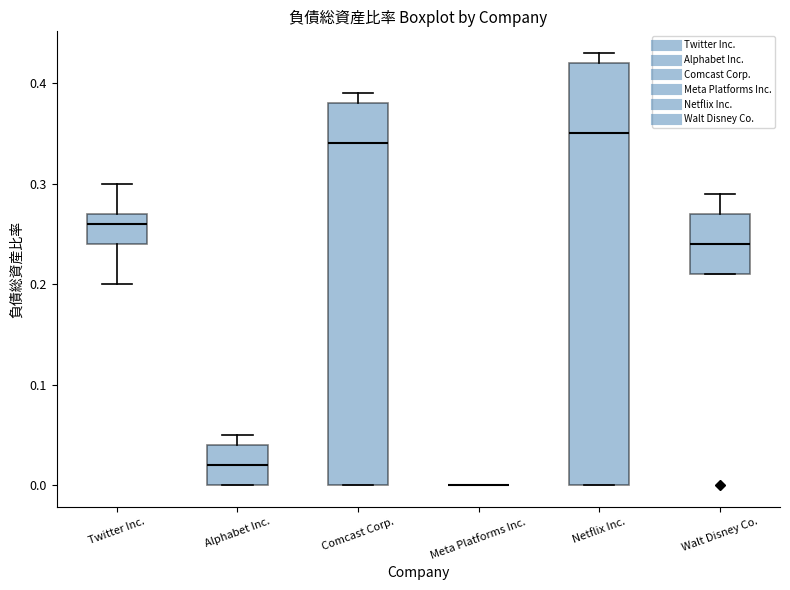

Comparing the boxes themselves (not the whiskers), which one is the tallest?

Netflix Inc.